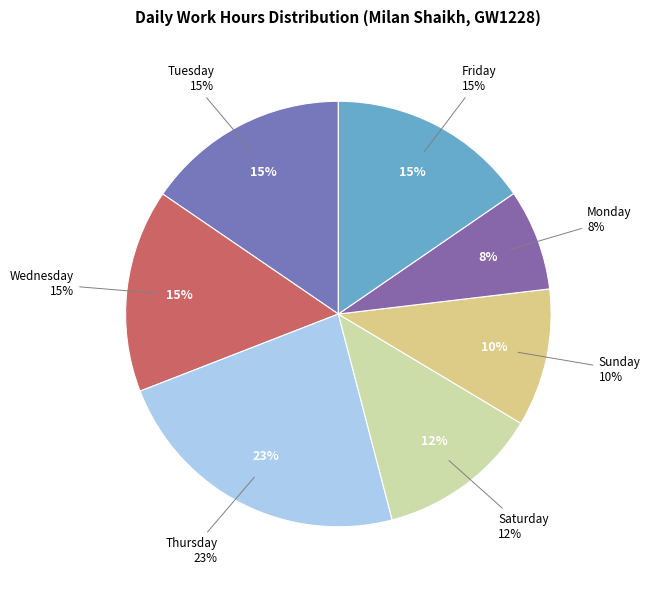

True or false: 23-Thu accounts for 1% of the total.

False